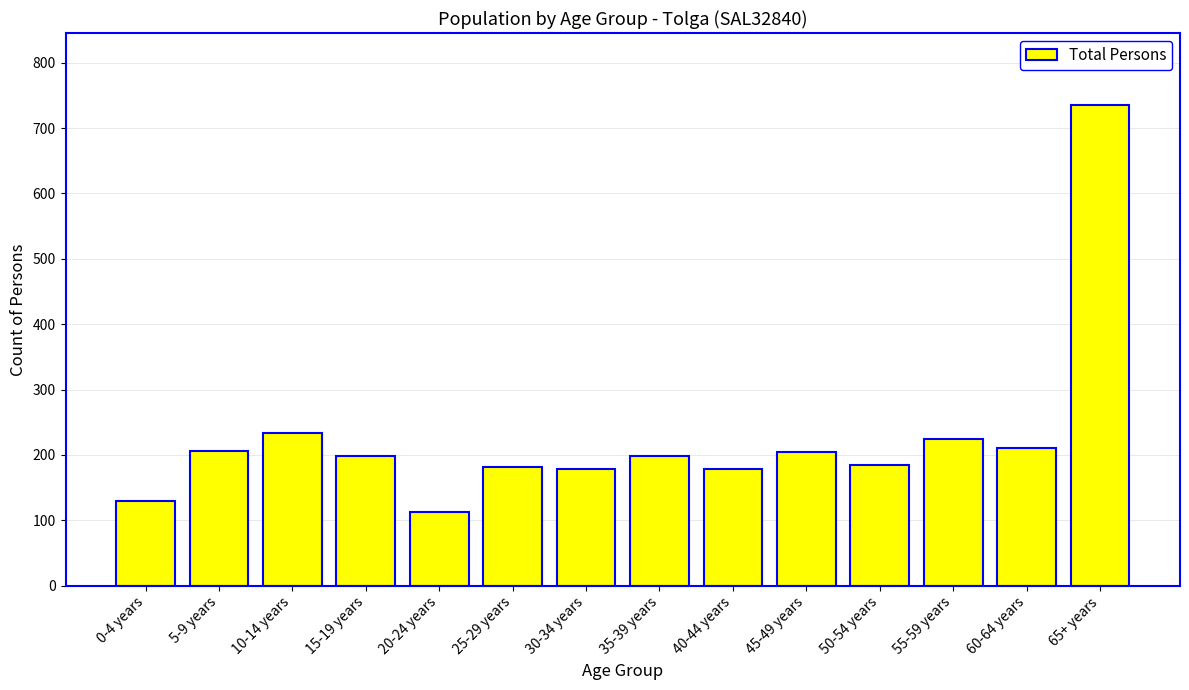

Which has a higher value, 40-44 years or 10-14 years?

10-14 years